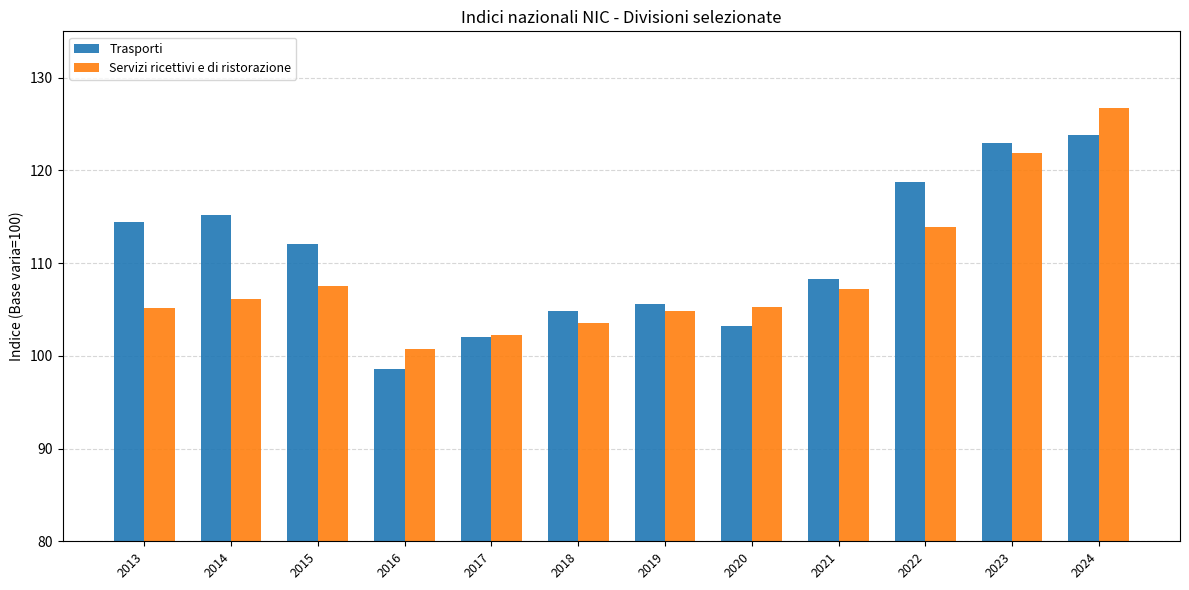

What is the minimum value shown in the chart?

98.6